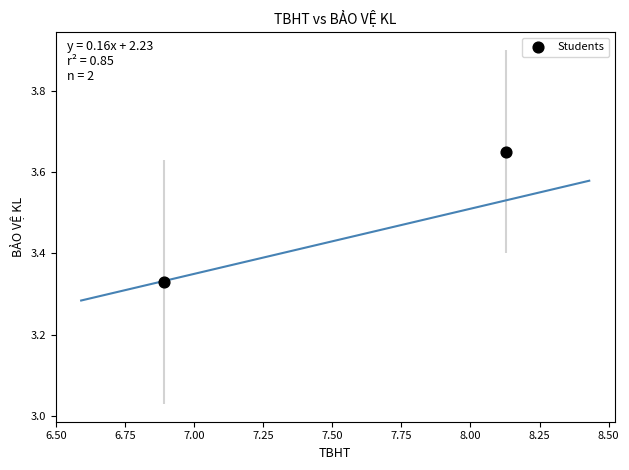

What is the average X value?

7.5